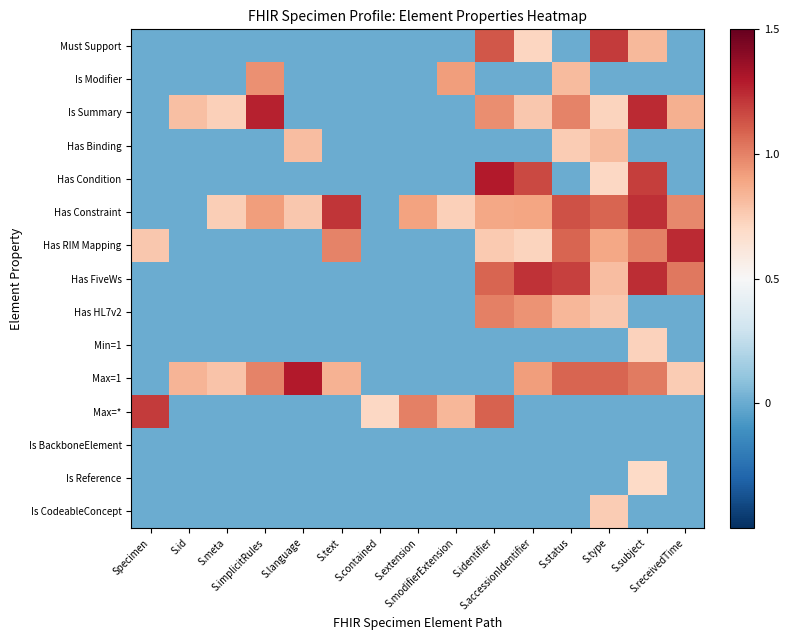

At which category does the chart reach its peak across all series?

S.identifier